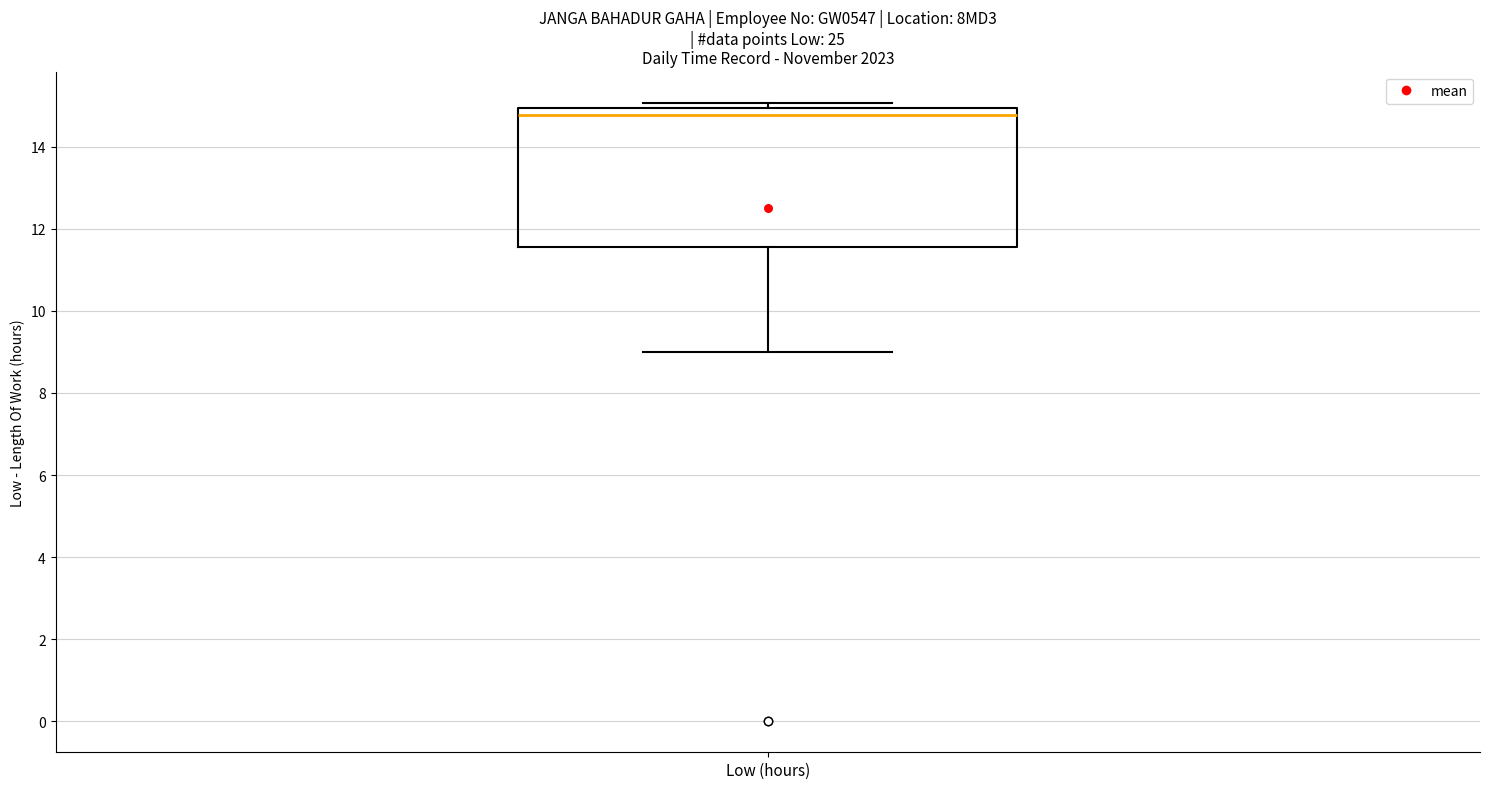

Where is the upper edge of the box for Low (hours) on the y-axis? The values are not printed on the chart, so give them approximately, as read against the axis.

15.0